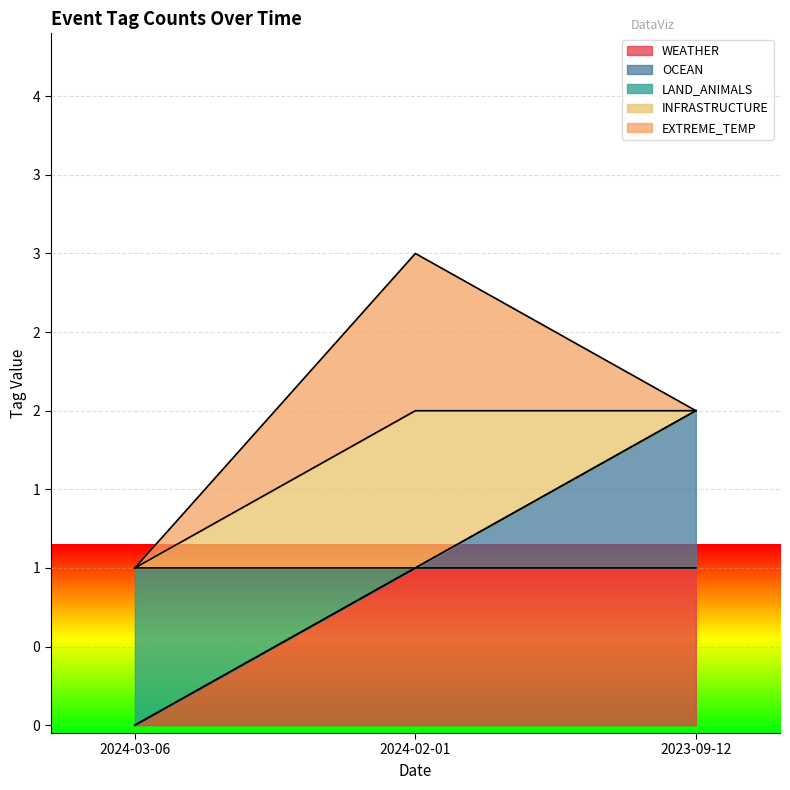

Which series has the largest range (max minus min)?

WEATHER